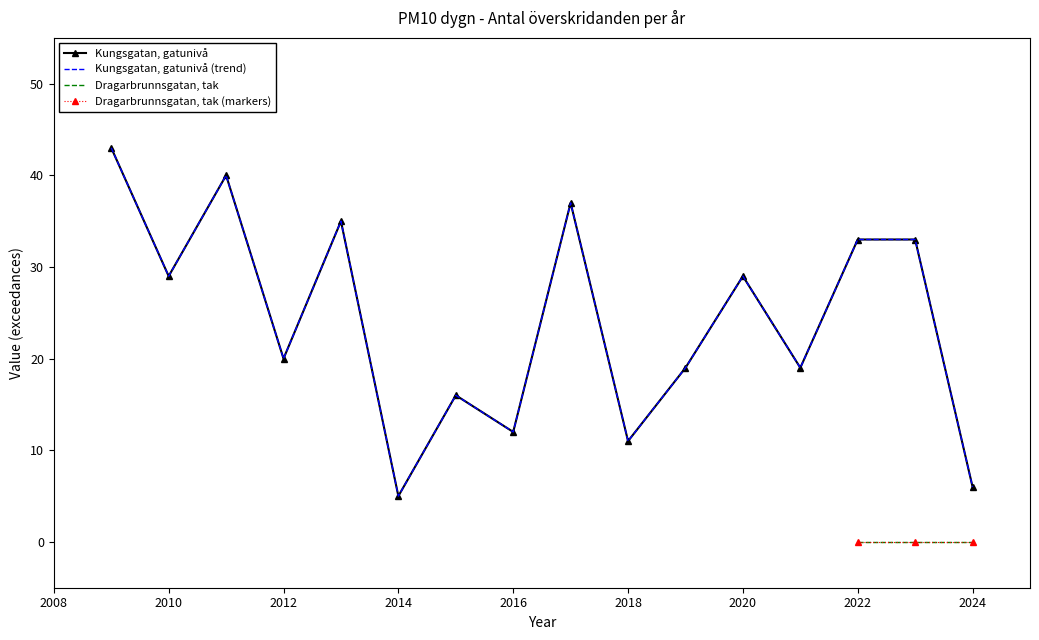

How many interior local peaks (higher than both neighbors) does the data have?

5